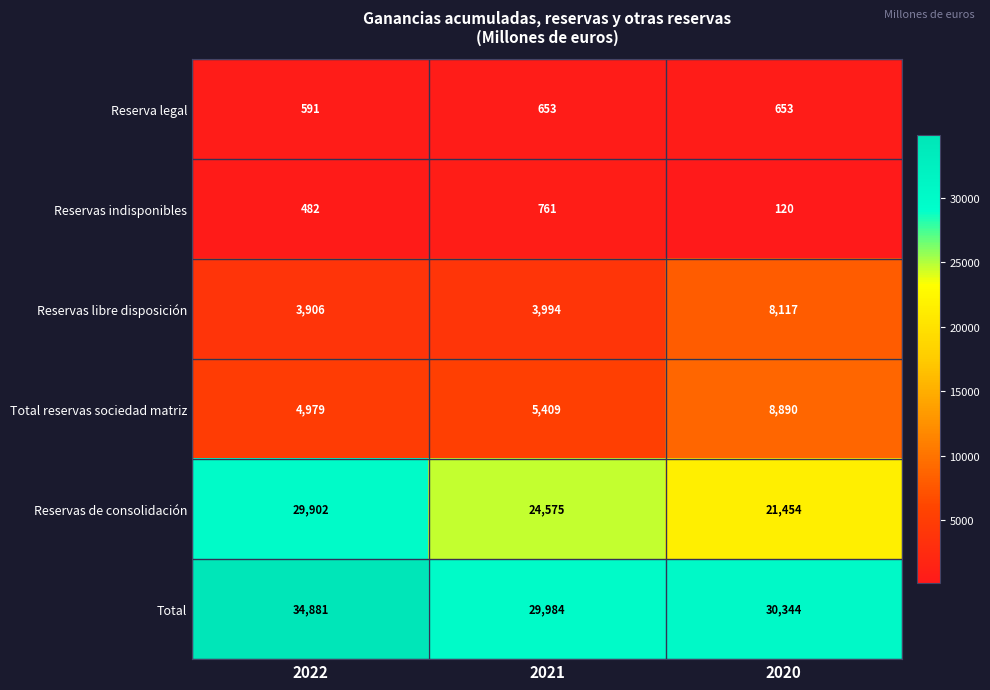

The Reservas libre disposición series shows 8117 at 2020. True or false?

True